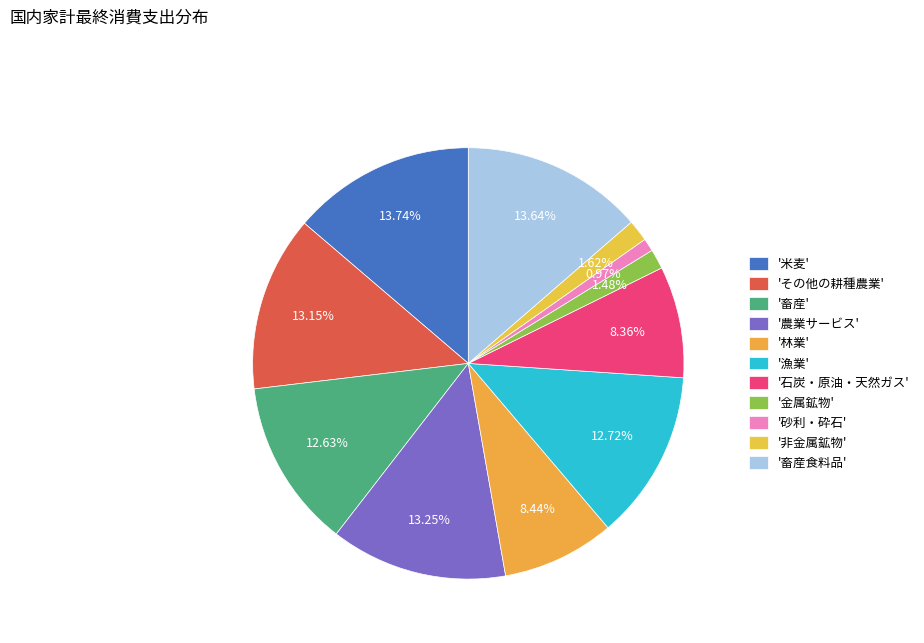

How many segments does this pie chart have?

11